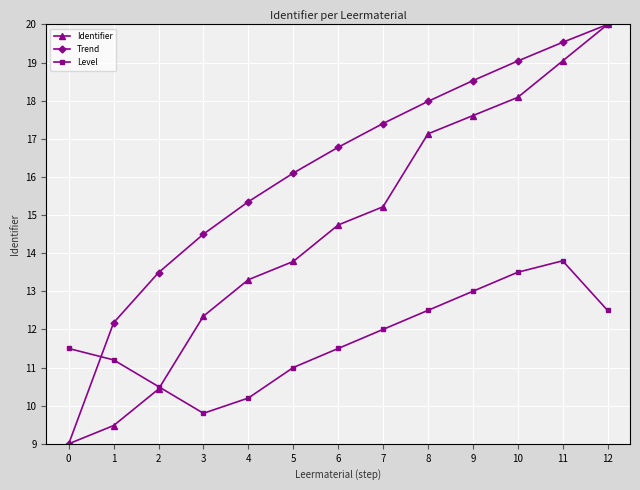

What is the maximum value for Trend?

20.0